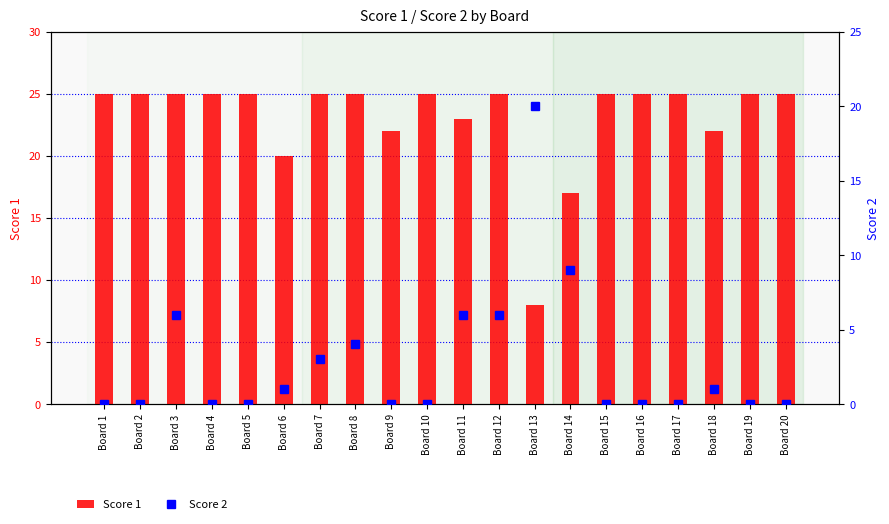

Rank the series by their maximum value, from lowest to highest.

Score 2, Score 1